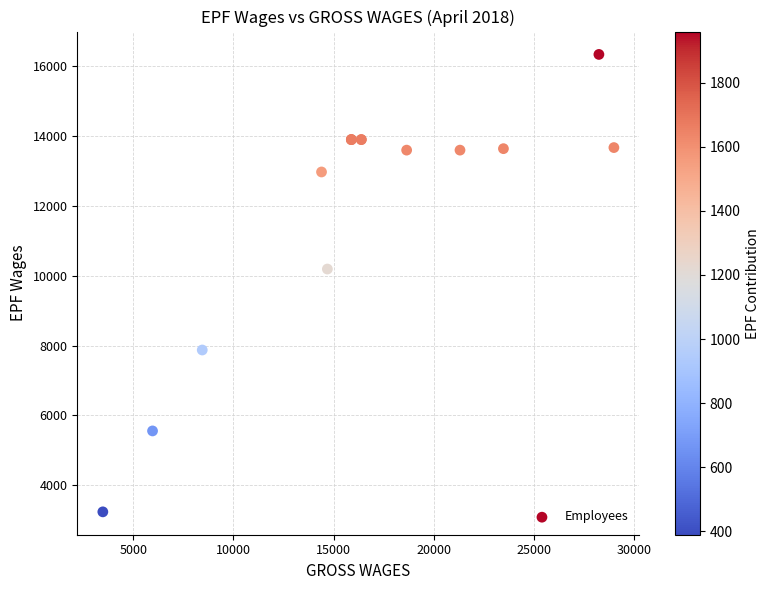

What Y value in the scatter plot is closest to 9787?

10191